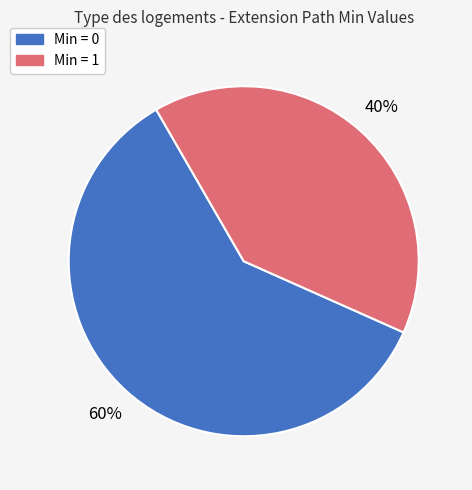

Is there a majority slice in this chart?

Yes